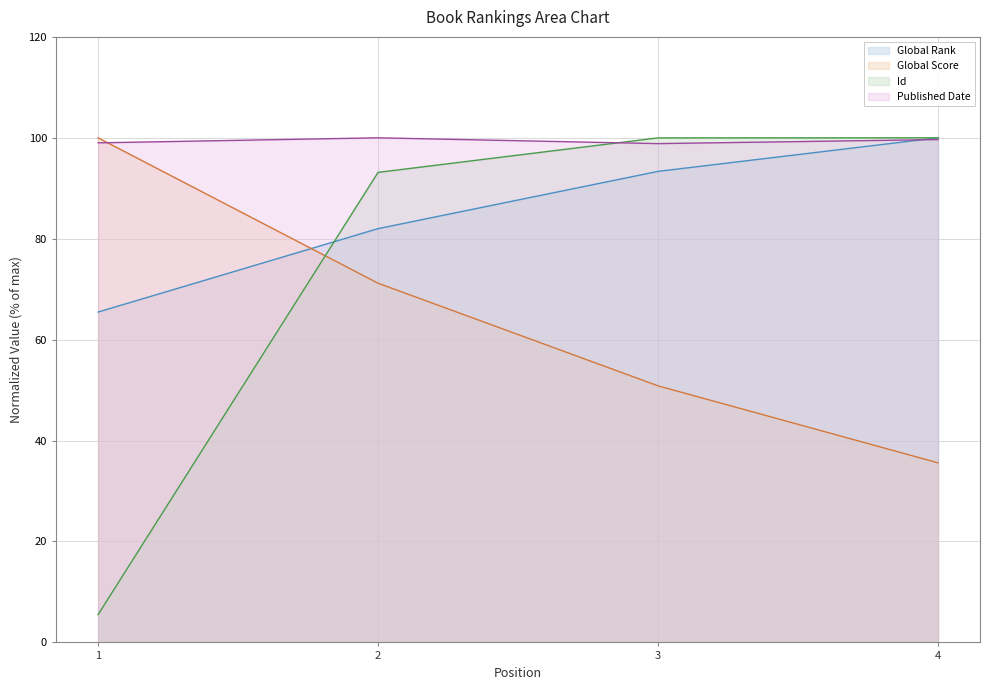

How many times do Global Score and Id cross each other?

1